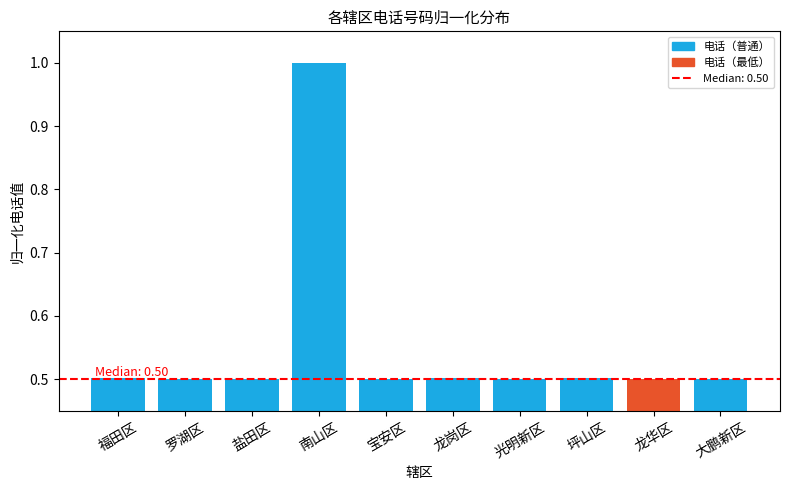

How many values are between 0 and 1?

10